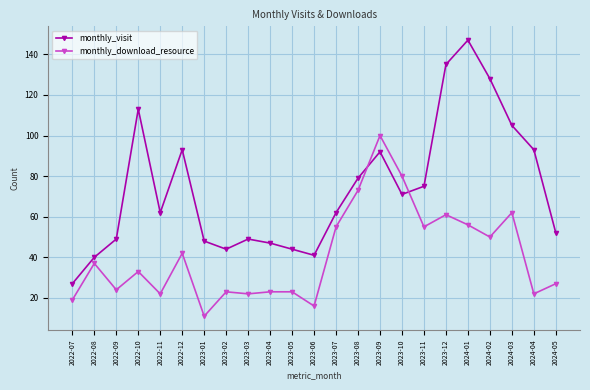

The monthly_download_resource series shows 24 at 2022-09. True or false?

True